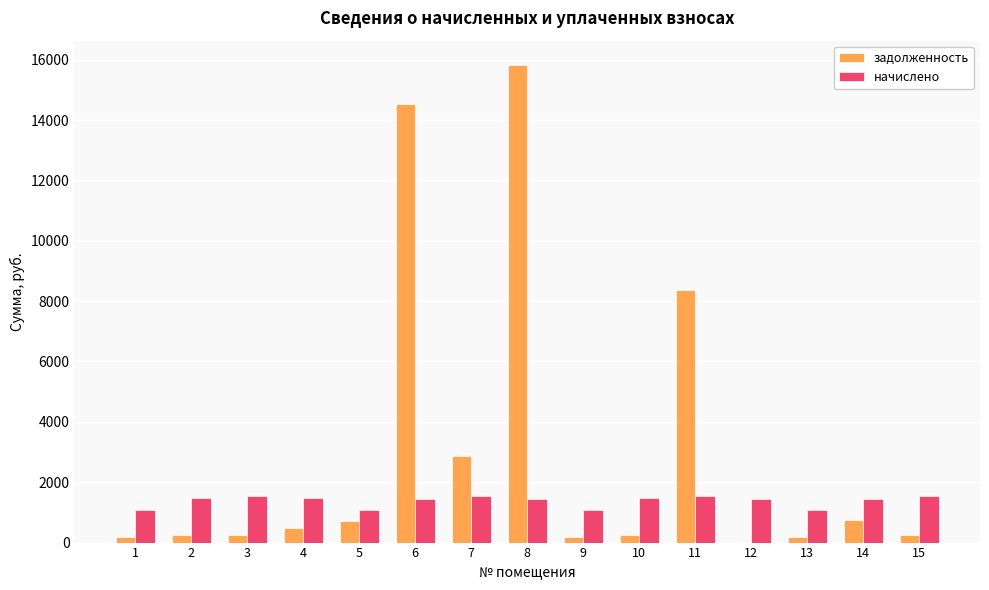

Between 2 and 8, which series saw the biggest shift?

задолженность